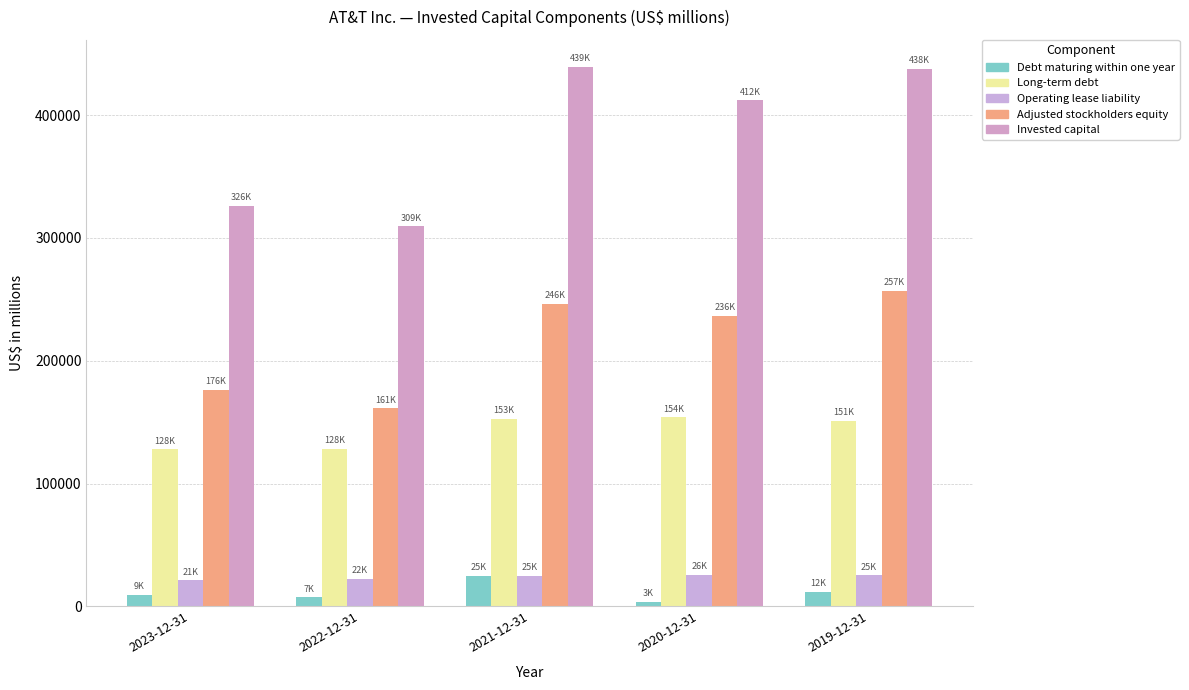

Rank the series at 2019-12-31 from highest to lowest value.

Invested capital, Adjusted stockholders equity, Long-term debt, Operating lease liability, Debt maturing within one year